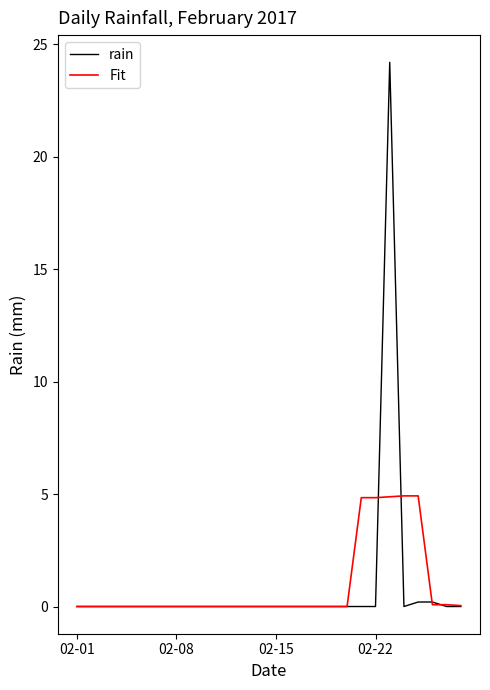

True or false: Fit and rain cross at least once.

True